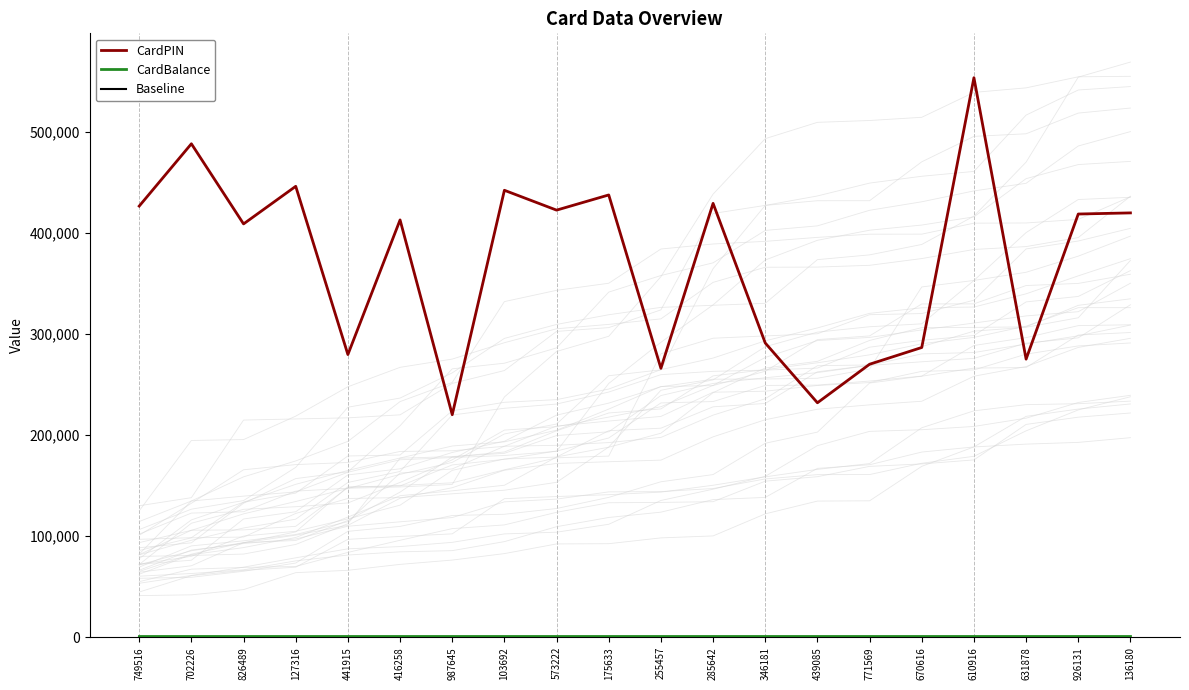

True or false: Baseline has more than 1 points higher than both neighbors.

False